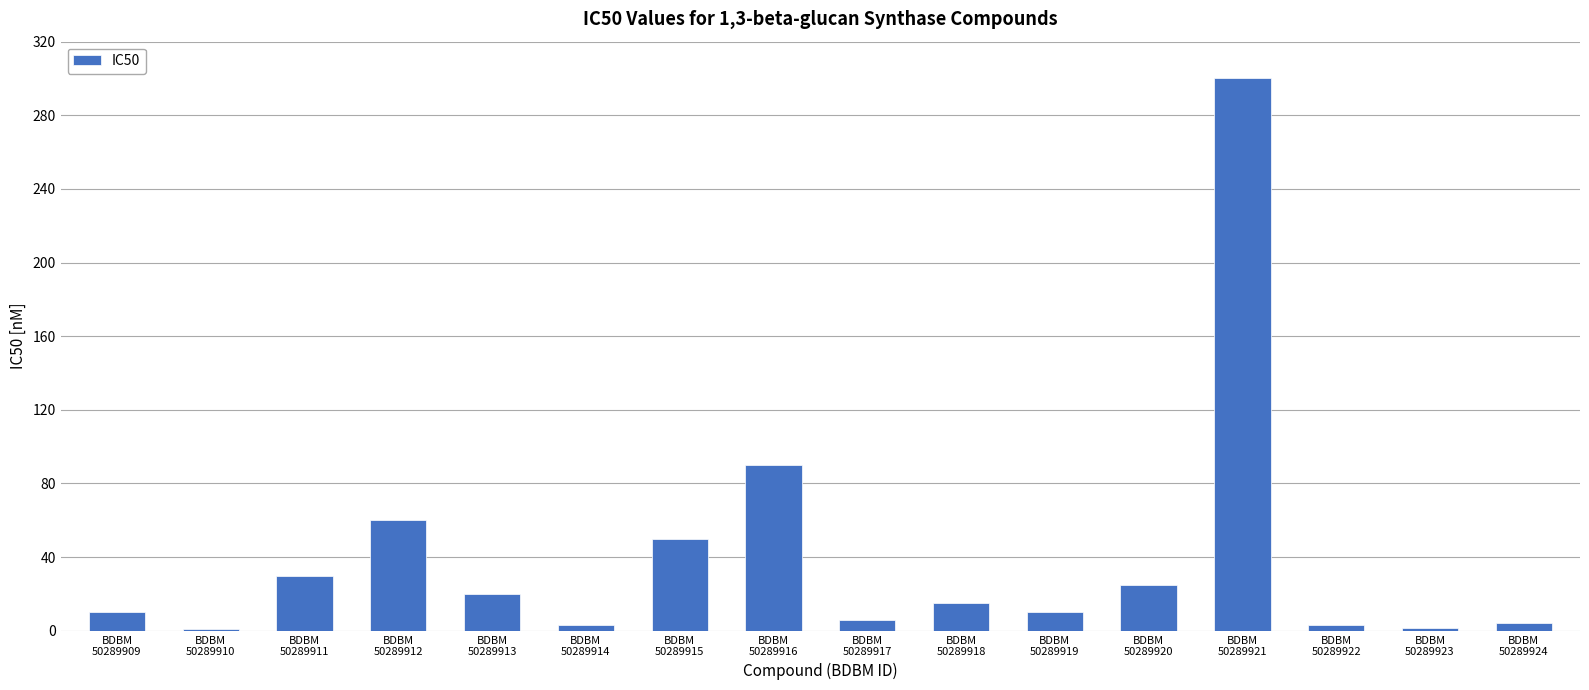

Between BDBM
50289909 and BDBM
50289914, which is larger?

BDBM
50289909